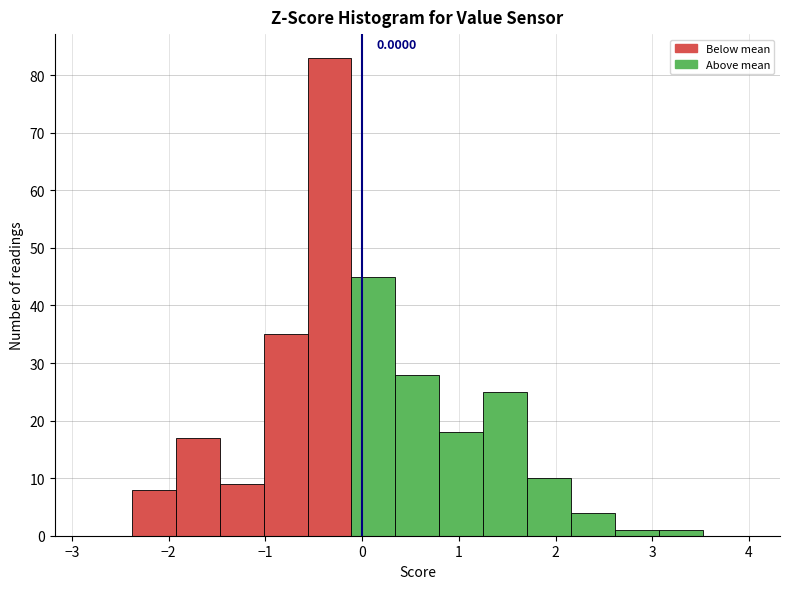

Which range on the x-axis has the tallest bar?

-0.6 to -0.1